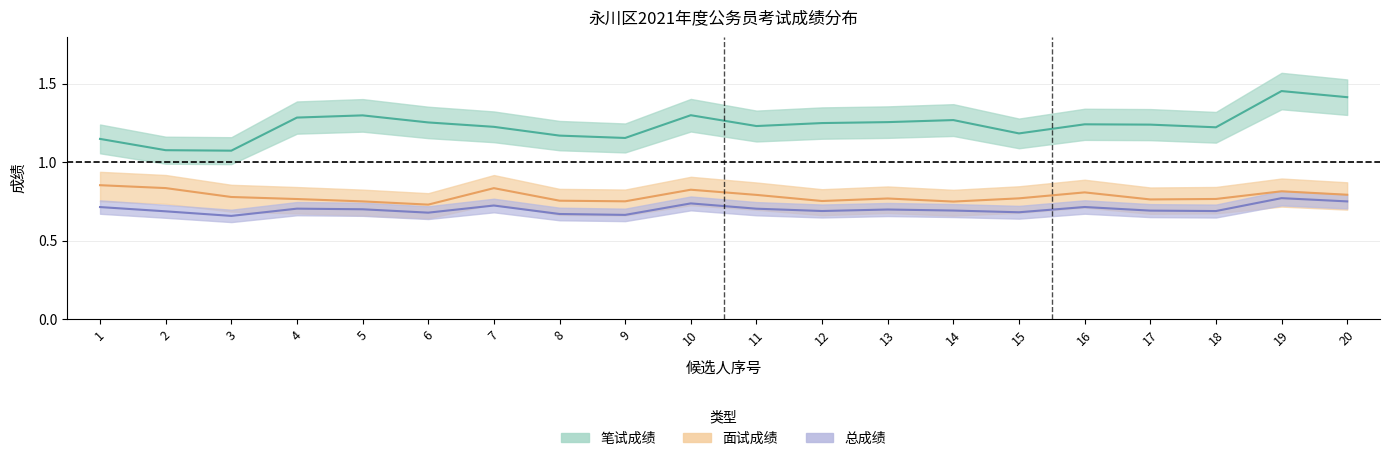

What is the difference between the maximum and minimum values in the 笔试成绩 series?

0.4